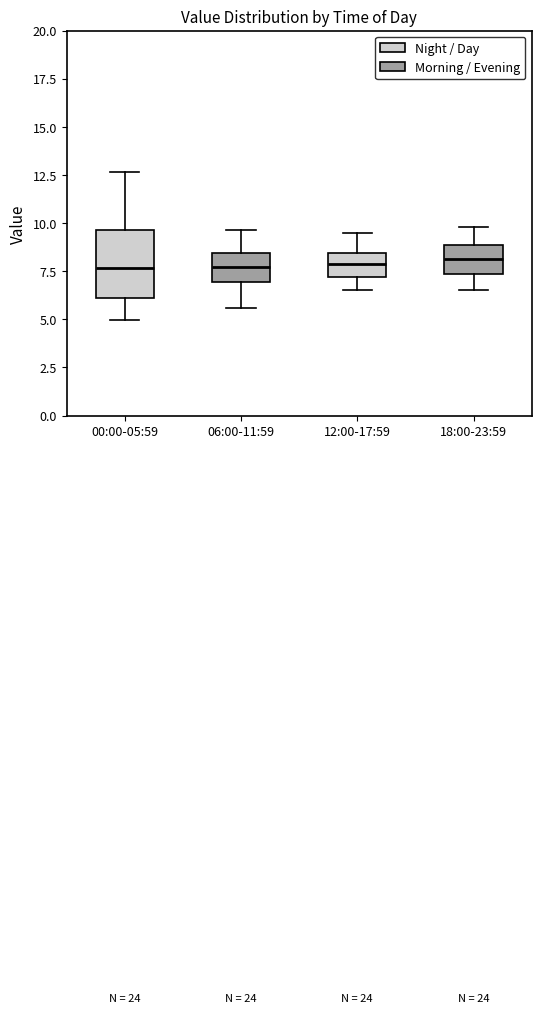

Where is the lower edge of the box for 18:00-23:59 on the y-axis? The values are not printed on the chart, so give them approximately, as read against the axis.

7.5